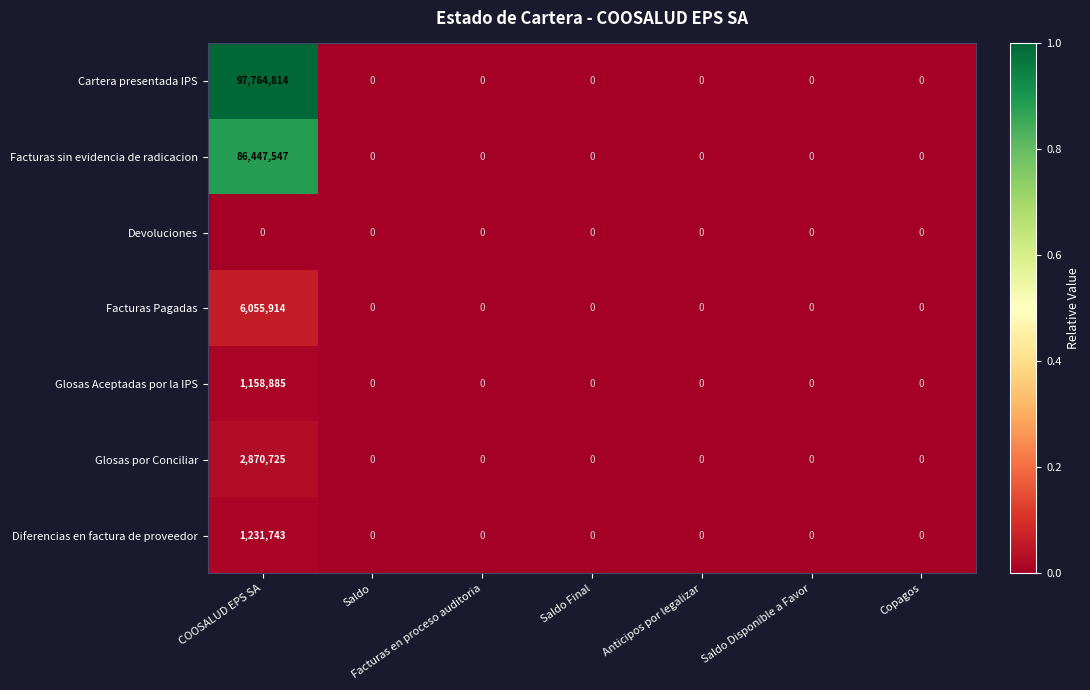

What is the maximum value shown in the chart?

97764814